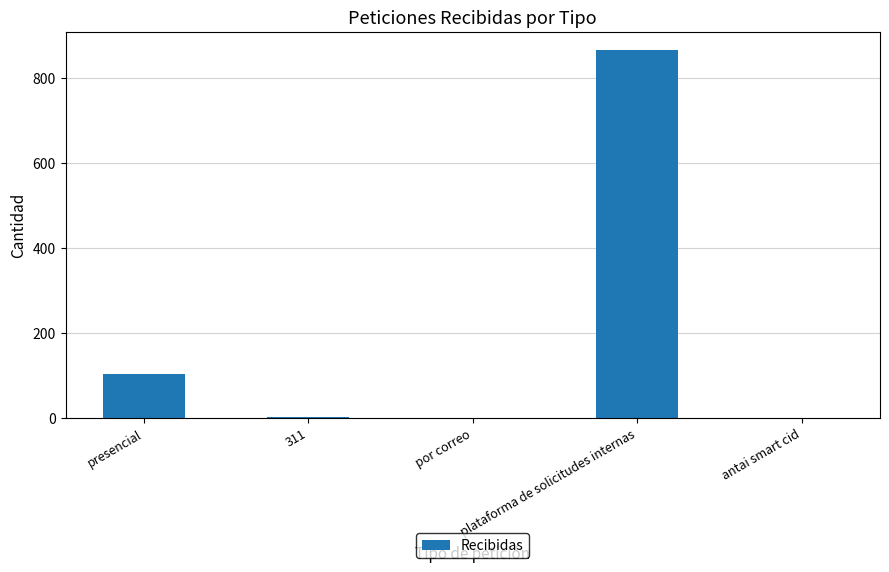

What is the difference between the values at plataforma de solicitudes internas and presencial?

762